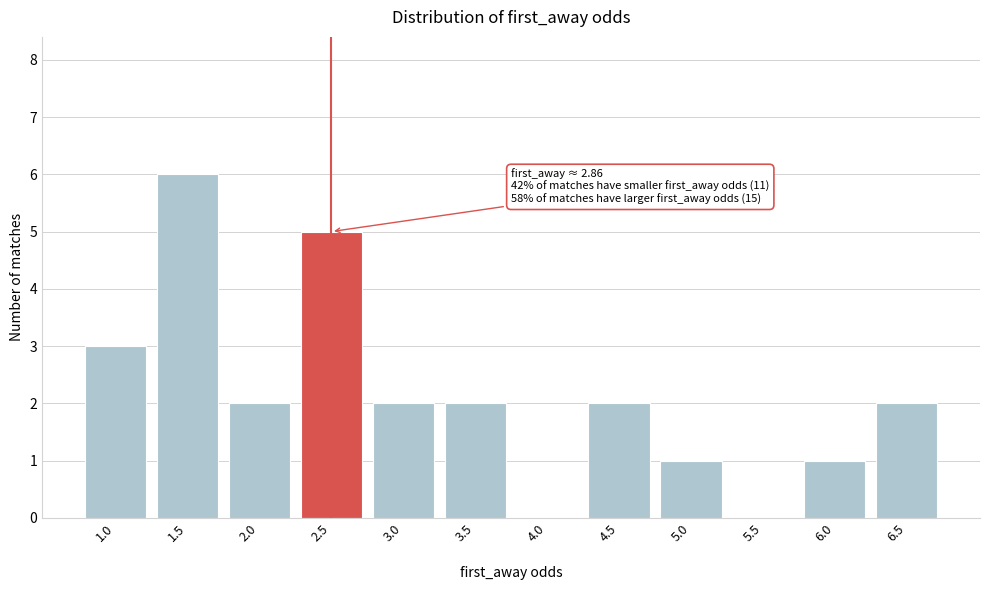

Reading left to right, list all the values displayed in this chart.

1.0=3	1.5=6	2.0=2	2.5=5	3.0=2	3.5=2	4.0=0	4.5=2	5.0=1	5.5=0	6.0=1	6.5=2